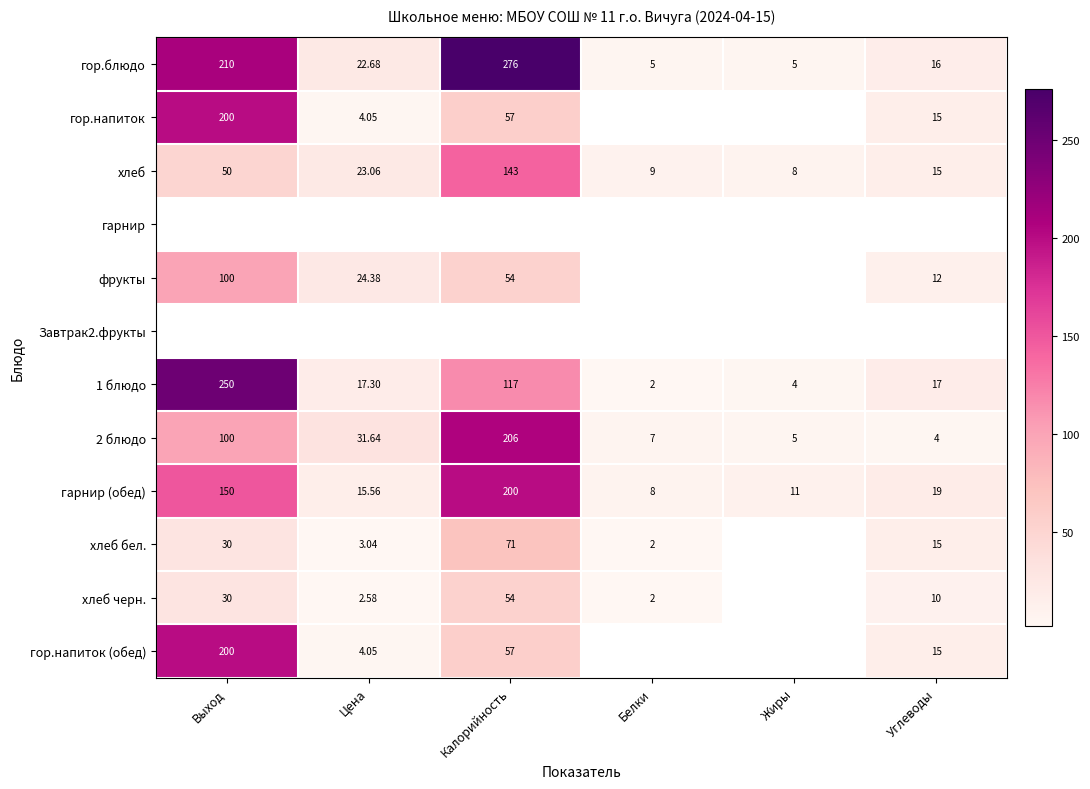

At which label does 2 блюдо first exceed 31?

Выход